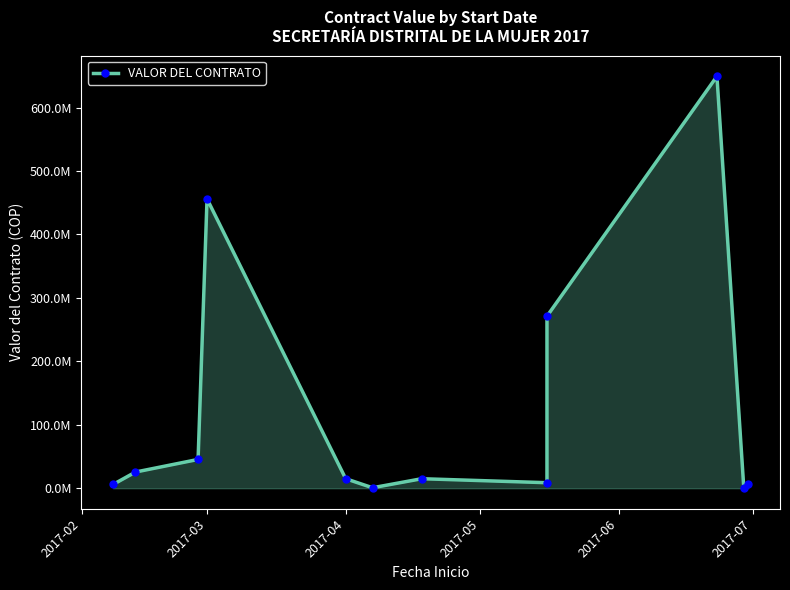

What is the difference between the second highest and second lowest values?

455022247